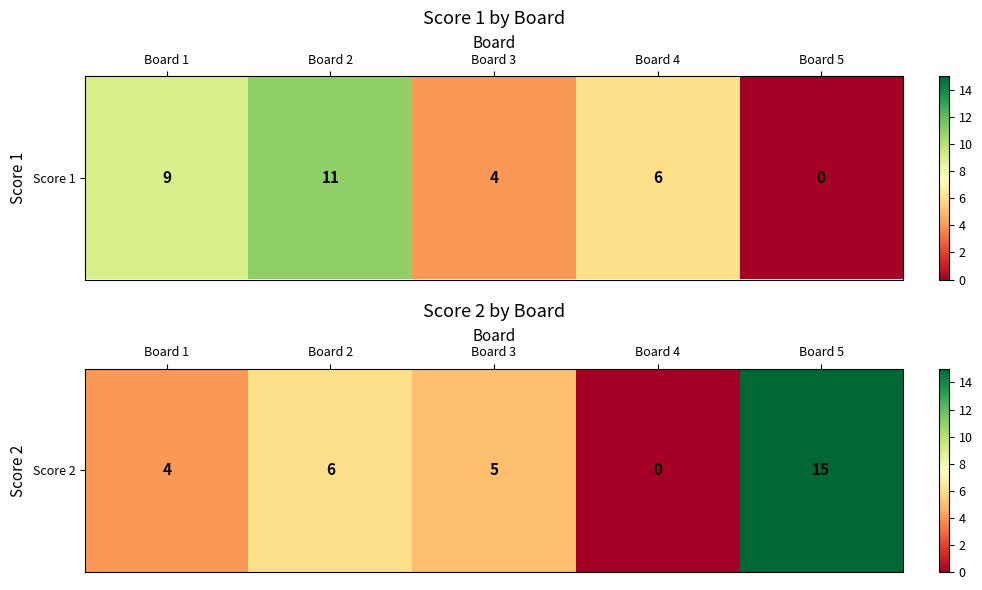

Rank the categories by value from highest to lowest.

Board 5, Board 2, Board 3, Board 1, Board 4